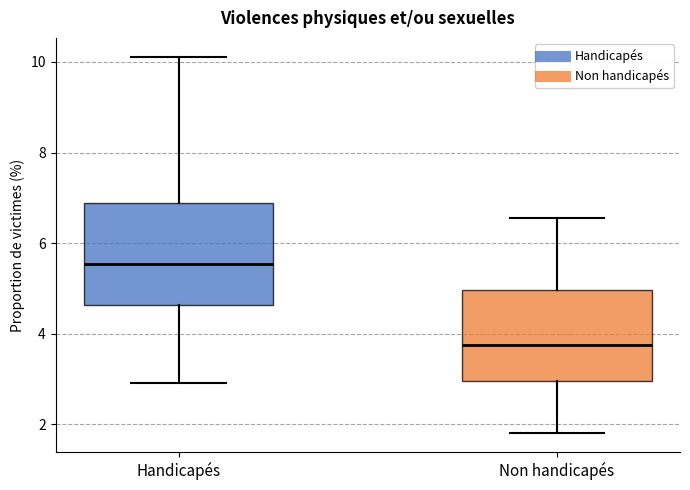

Where is the upper edge of the box for Non handicapés on the y-axis? The values are not printed on the chart, so give them approximately, as read against the axis.

5.0